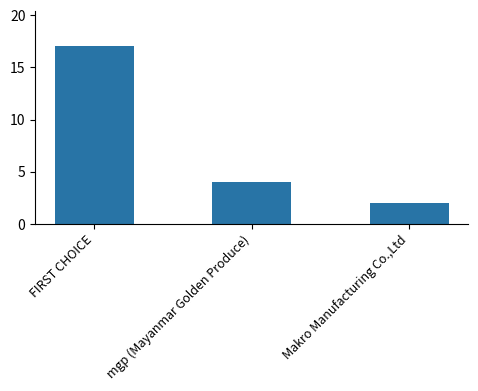

Reading left to right, list all the values displayed in this chart.

17	4	2